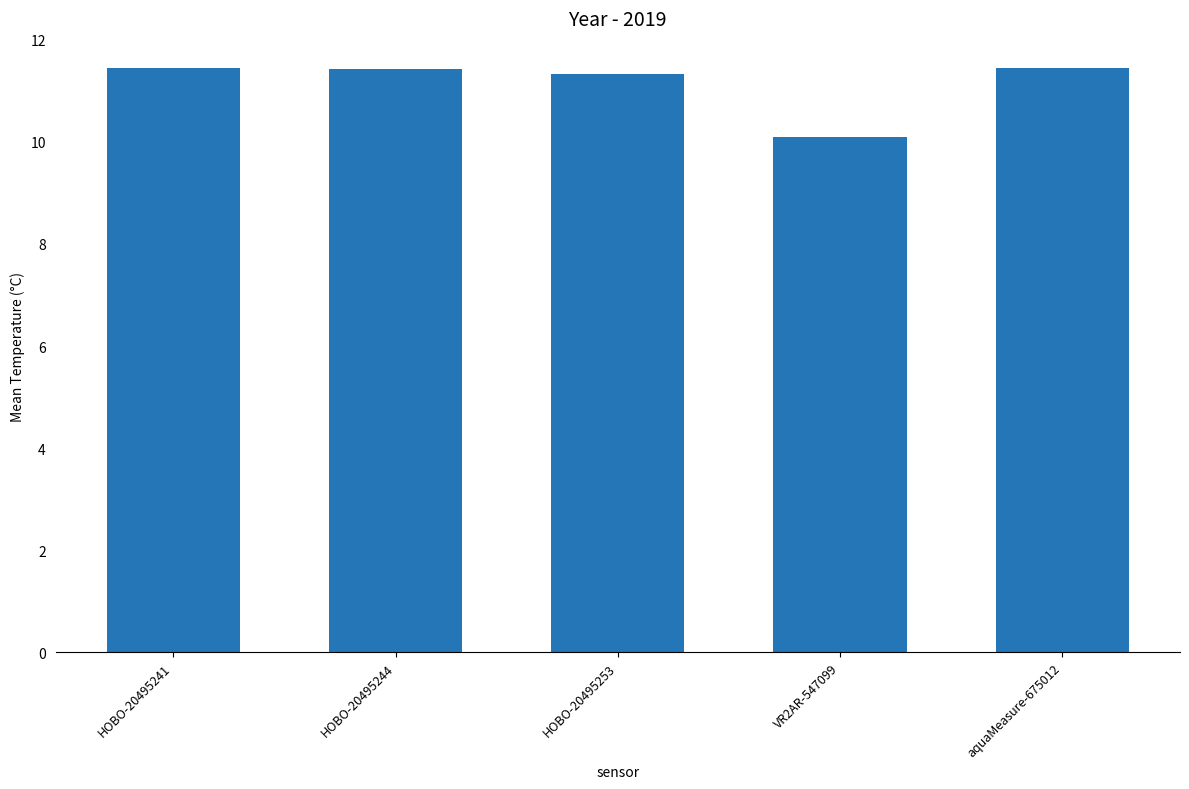

At which label does the data first exceed 11?

HOBO-20495241